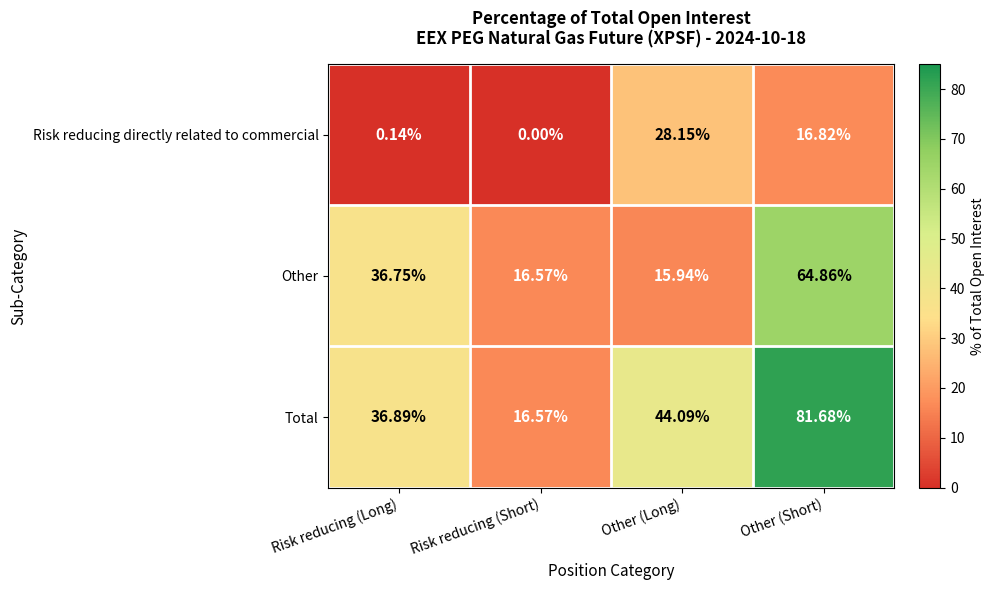

At Other (Short), list the series in order from largest to smallest.

Total, Other, Risk reducing directly related to commercial